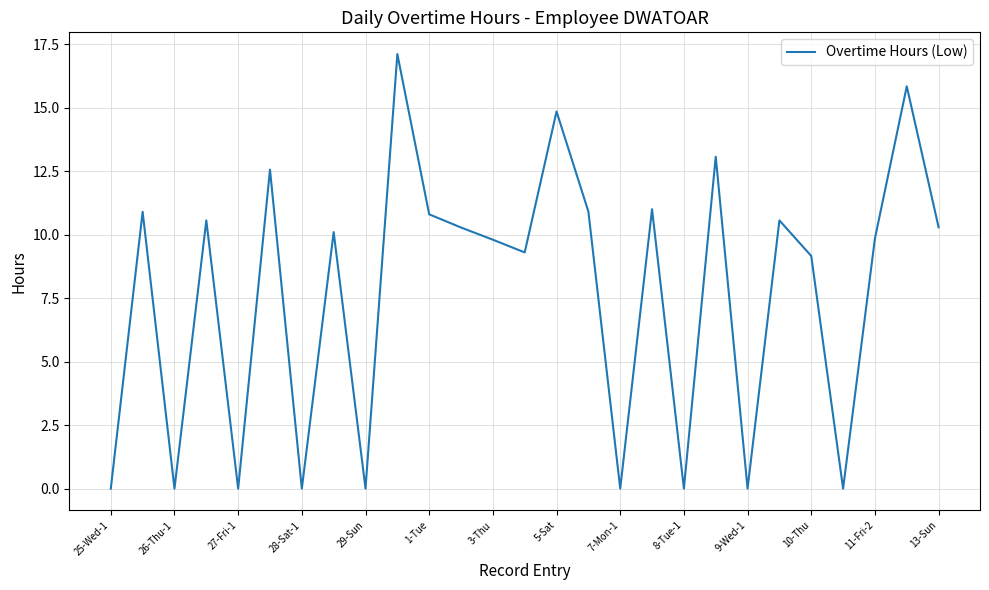

How many values exceed 10?

14